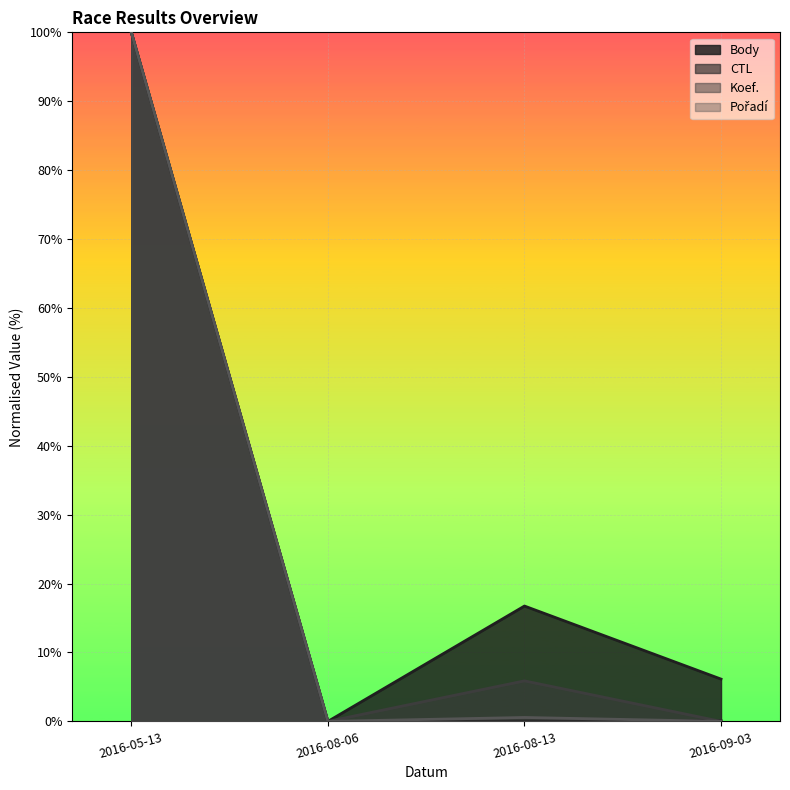

Reading right to left, extract all data points from this chart.

Body: 2016-09-03=6.1	2016-08-13=16.7	2016-08-06=0.0	2016-05-13=100.0
CTL: 2016-09-03=0.1	2016-08-13=0.1	2016-08-06=0.0	2016-05-13=100.0
Koef.: 2016-09-03=0.0	2016-08-13=5.9	2016-08-06=0.0	2016-05-13=100.0
Pořadí: 2016-09-03=0.0	2016-08-13=0.6	2016-08-06=0.0	2016-05-13=100.0